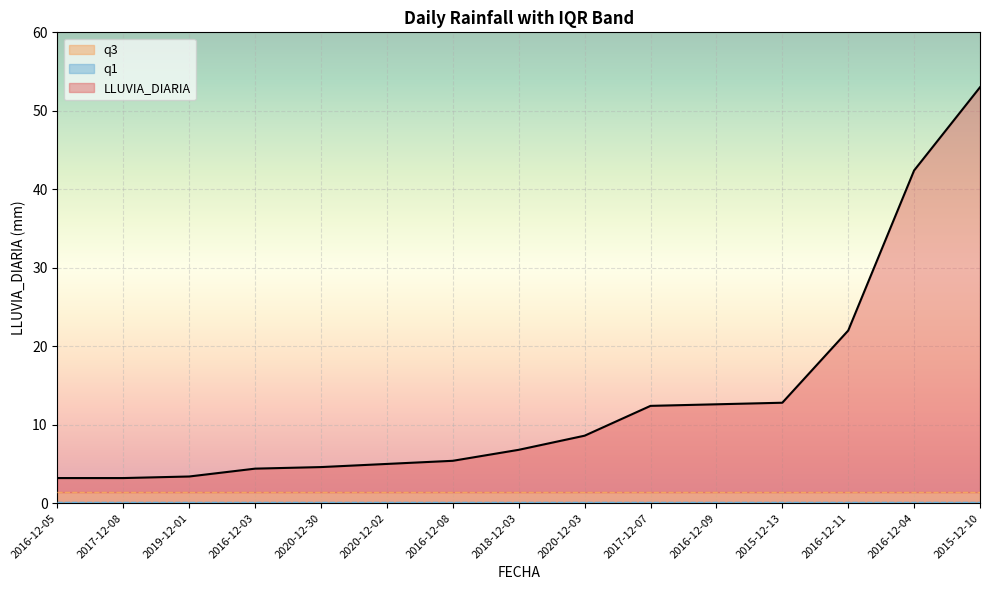

At which label is LLUVIA_DIARIA closest to 28?

2016-12-11